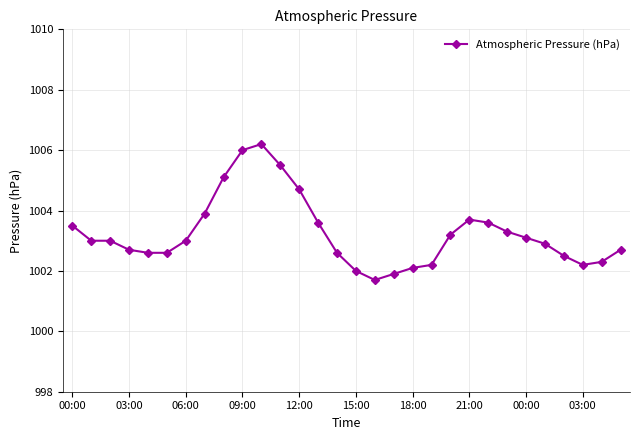

What is the difference between the maximum and minimum values?

4.5